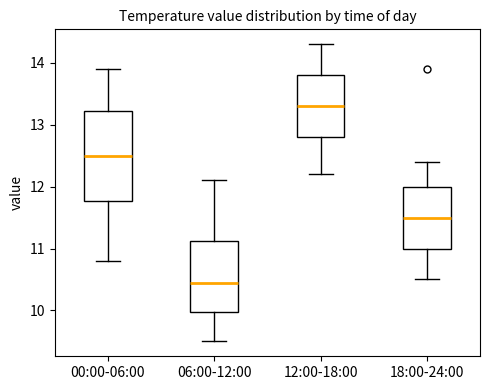

Reading left to right, read every box against the y-axis: the position of its median line, the range the box covers, and the ends of its whiskers. The values are not printed on the chart, so give them approximately, as read against the axis.

00:00-06:00: median 12.5, box 11.8 to 13.2, whiskers 10.8 to 13.9
06:00-12:00: median 10.5, box 10.0 to 11.1, whiskers 9.5 to 12.1
12:00-18:00: median 13.3, box 12.8 to 13.8, whiskers 12.2 to 14.3
18:00-24:00: median 11.5, box 11.0 to 12.0, whiskers 10.5 to 12.4